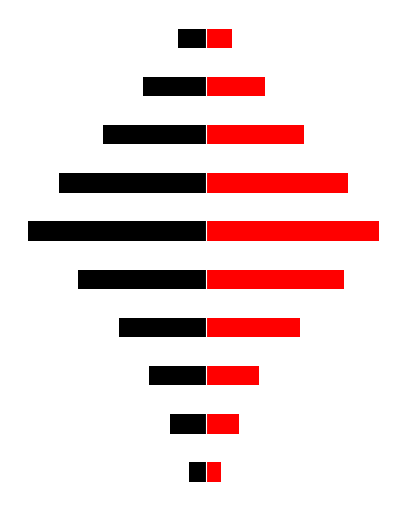

Which series changed the most between 0.0 and 10.0?

Identifier (black)